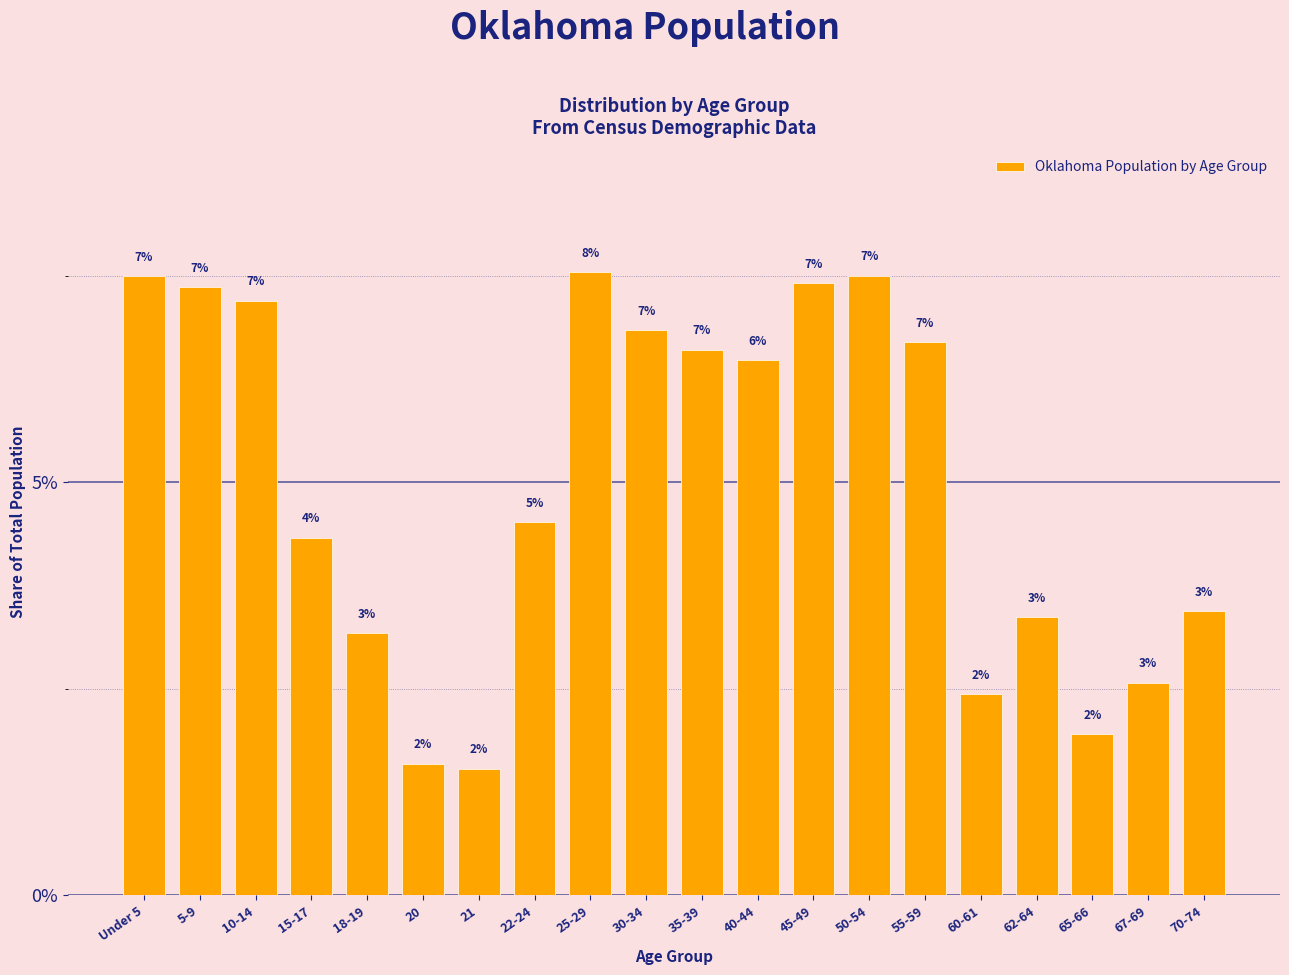

How many bars are there in total?

20